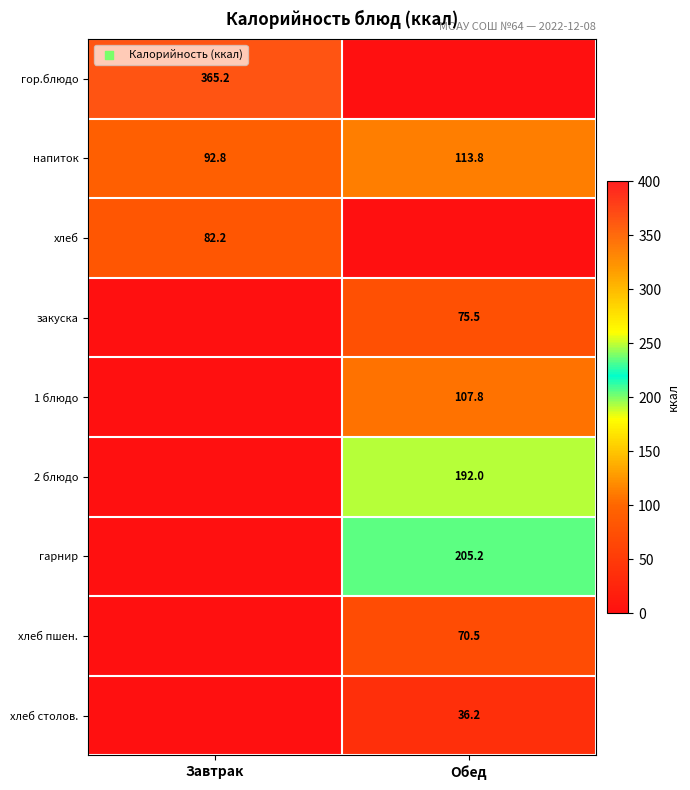

True or false: гор.блюдо has a value of 176.2 at Завтрак.

False